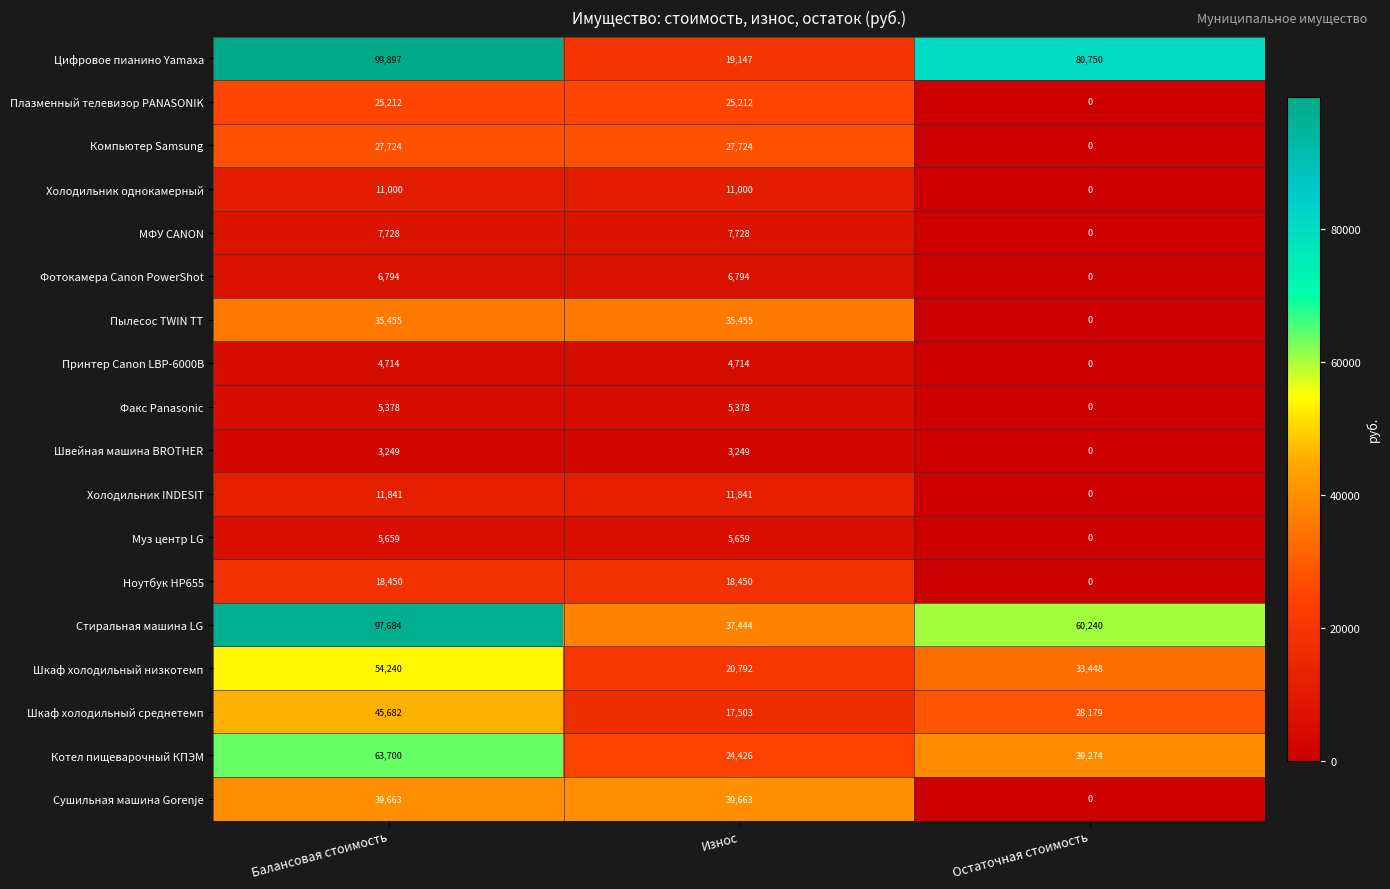

Between Износ and Остаточная стоимость, which series saw the biggest shift?

Цифровое пианино Yamaxa